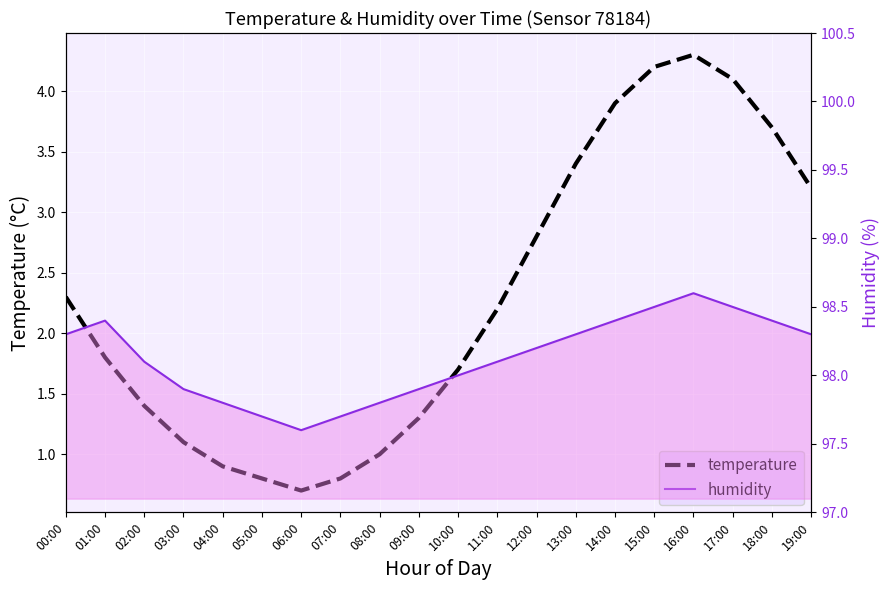

Reading left to right, transcribe all the data shown in this chart.

temperature: 2.3	1.8	1.4	1.1	0.9	0.8	0.7	0.8	1.0	1.3	1.7	2.2	2.8	3.4	3.9	4.2	4.3	4.1	3.7	3.2
humidity: 98.3	98.4	98.1	97.9	97.8	97.7	97.6	97.7	97.8	97.9	98.0	98.1	98.2	98.3	98.4	98.5	98.6	98.5	98.4	98.3